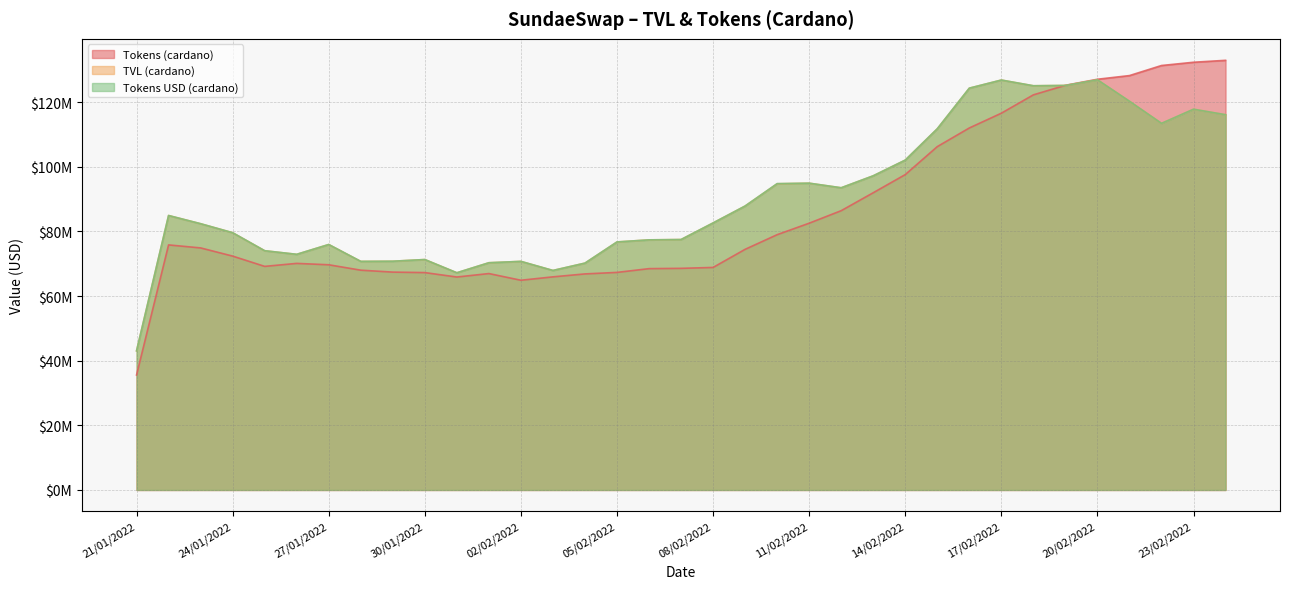

True or false: TVL (cardano) has a value of 42480953.9 at 21/02/2022.

False